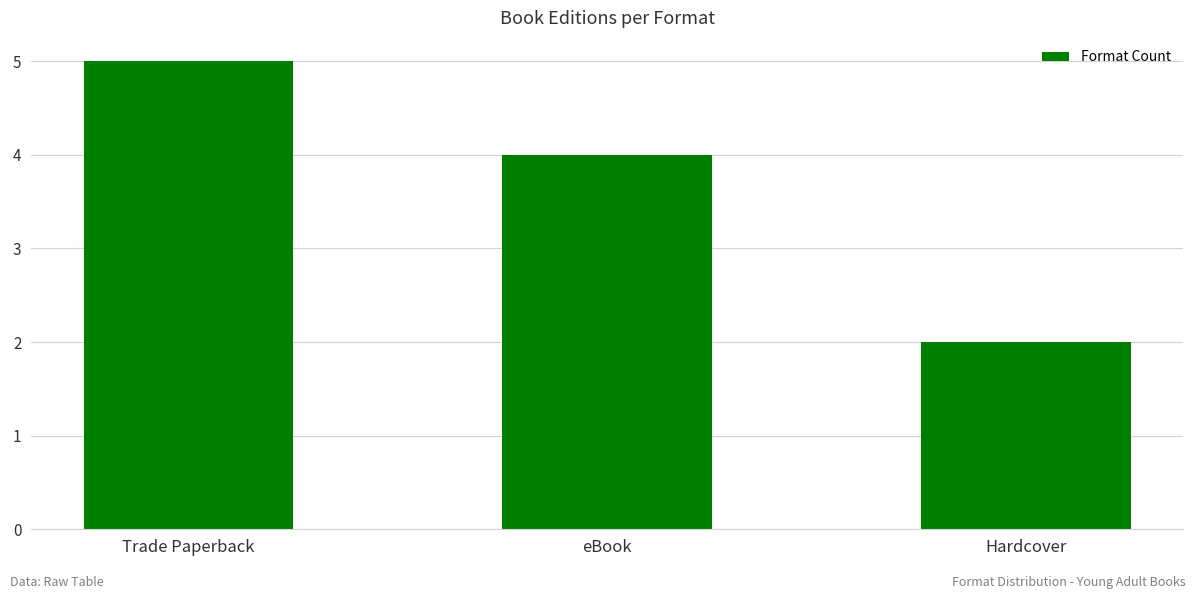

Count the values in the range 2 to 5.

3